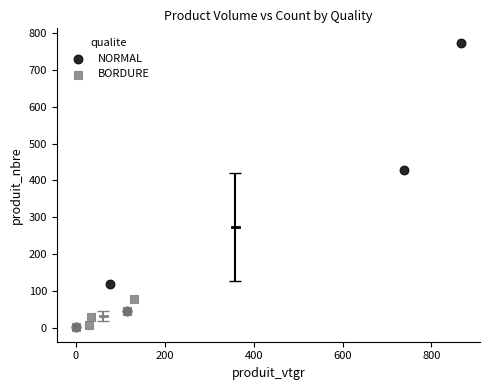

Which series reaches the maximum Y coordinate?

NORMAL